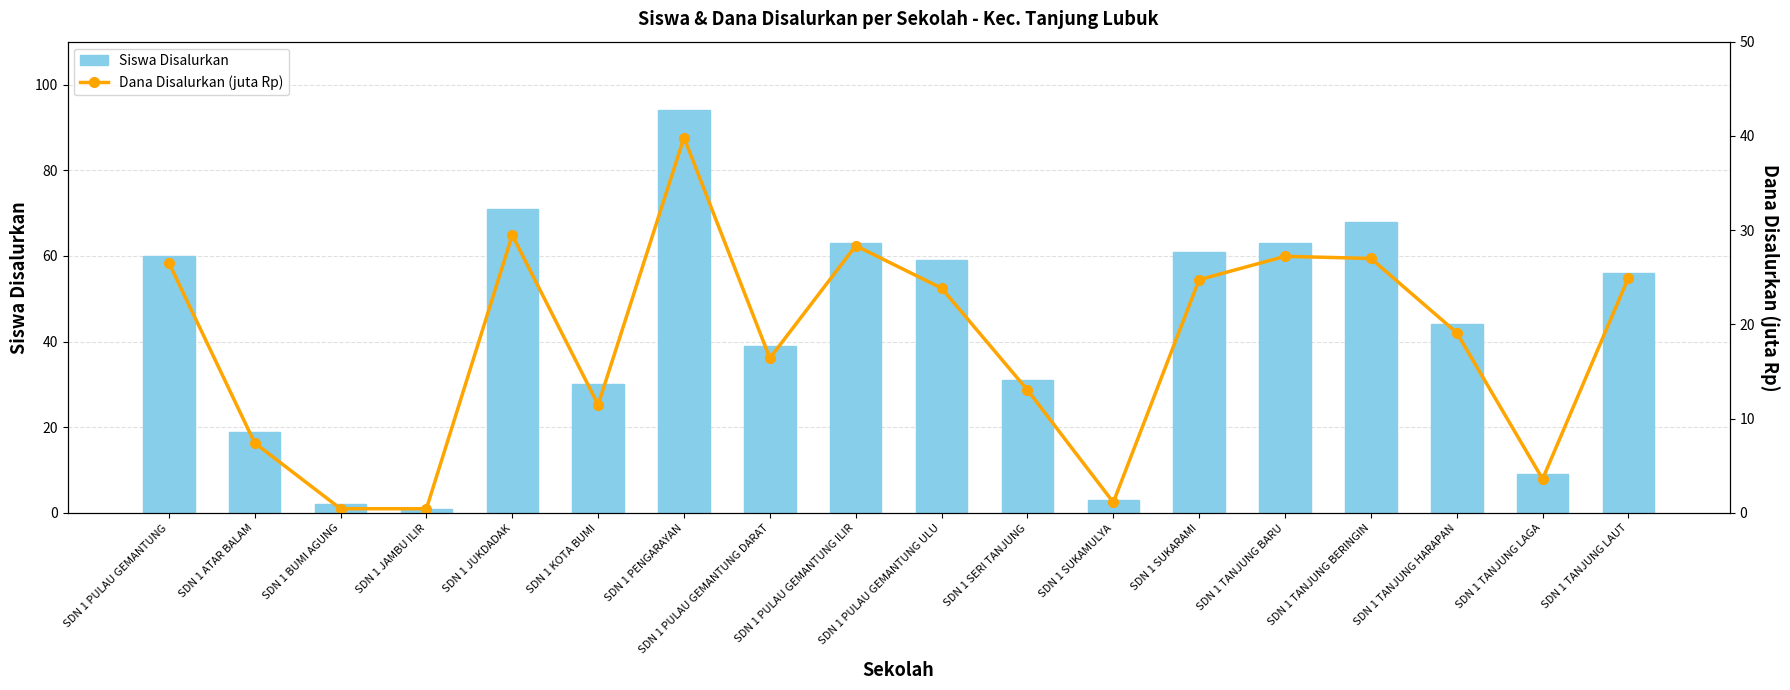

At which category is the sum across all series the highest?

SDN 1 PENGARAYAN